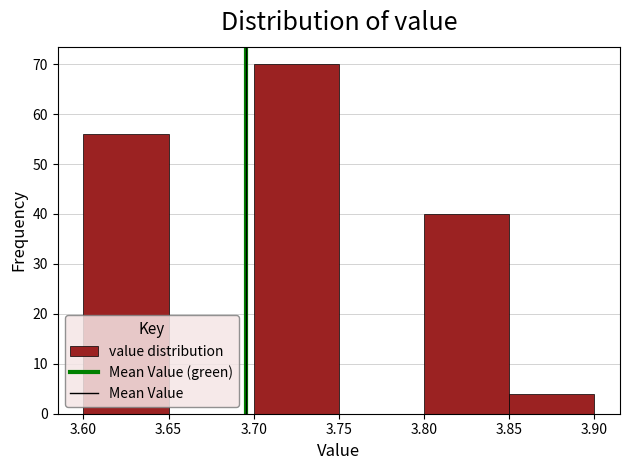

Reading left to right, list every bar in this chart as the range it spans on the x-axis followed by its height. The values are not printed on the chart, so give them approximately, as read against the axis.

3.60 to 3.65: 56
3.65 to 3.70: 0
3.70 to 3.75: 70
3.75 to 3.80: 0
3.80 to 3.85: 40
3.85 to 3.90: 4